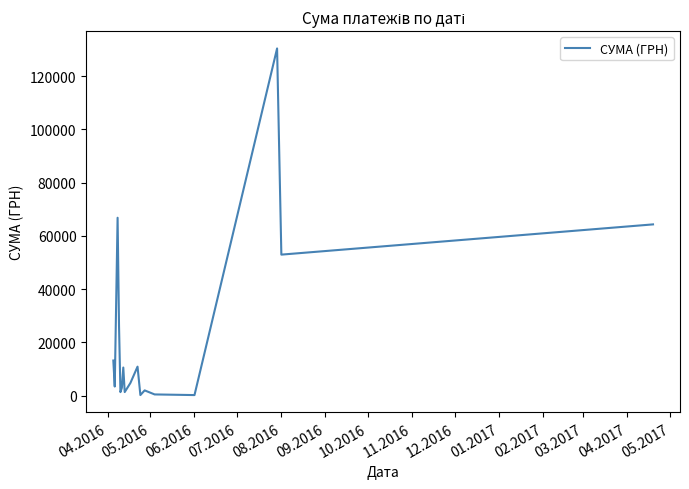

What is the difference between the maximum and minimum values?

130203.7